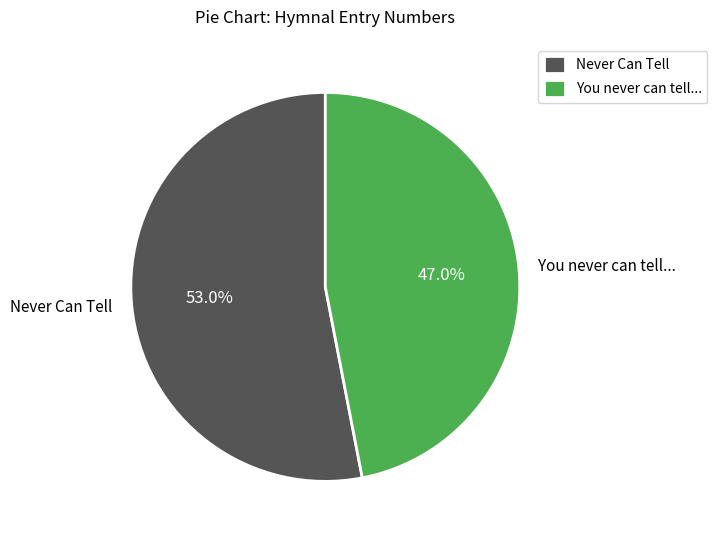

Rank the categories by value from lowest to highest.

You never can tell..., Never Can Tell